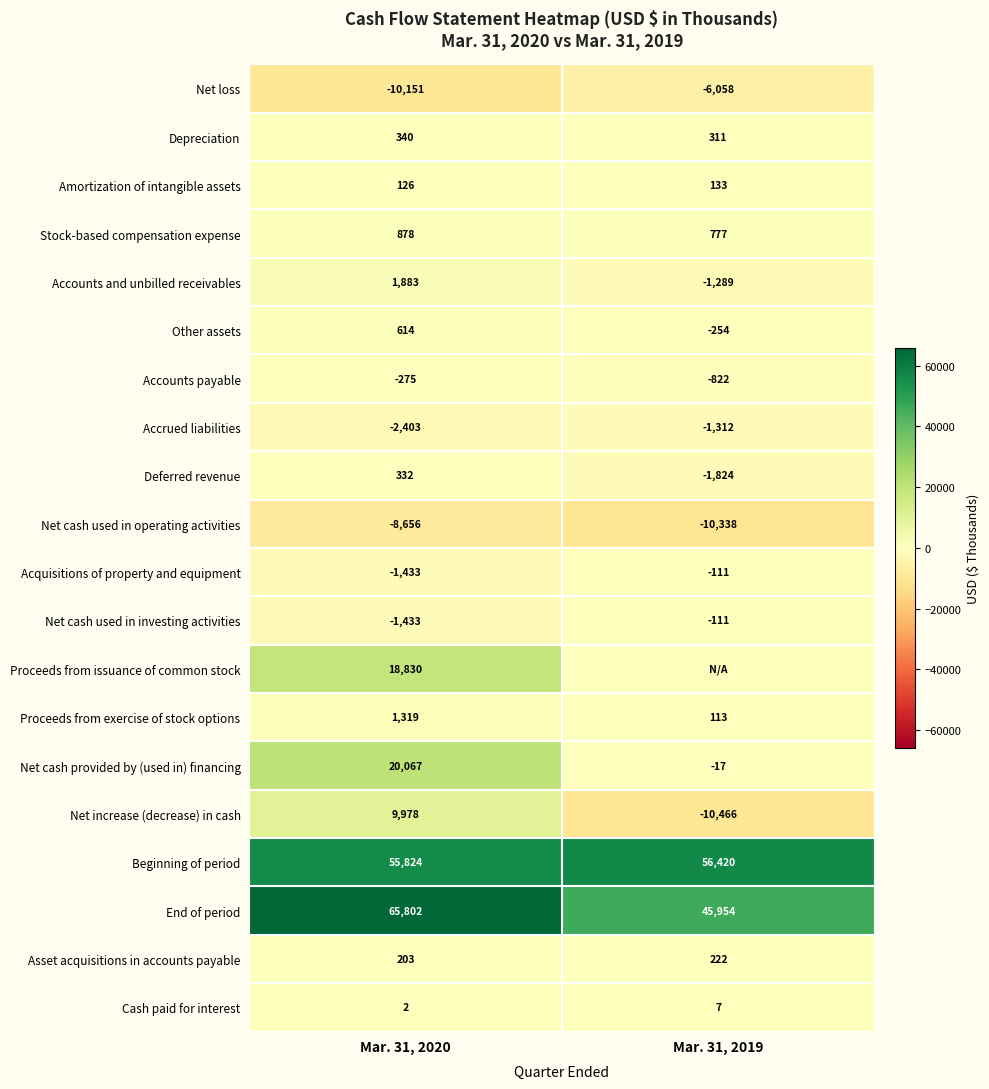

Between Mar. 31, 2020 and Mar. 31, 2019, which is larger?

Mar. 31, 2019